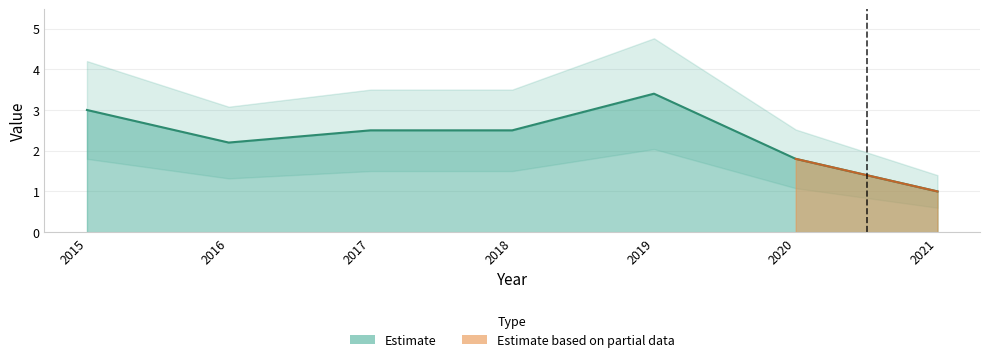

Count the values in the range 1 to 3.

6